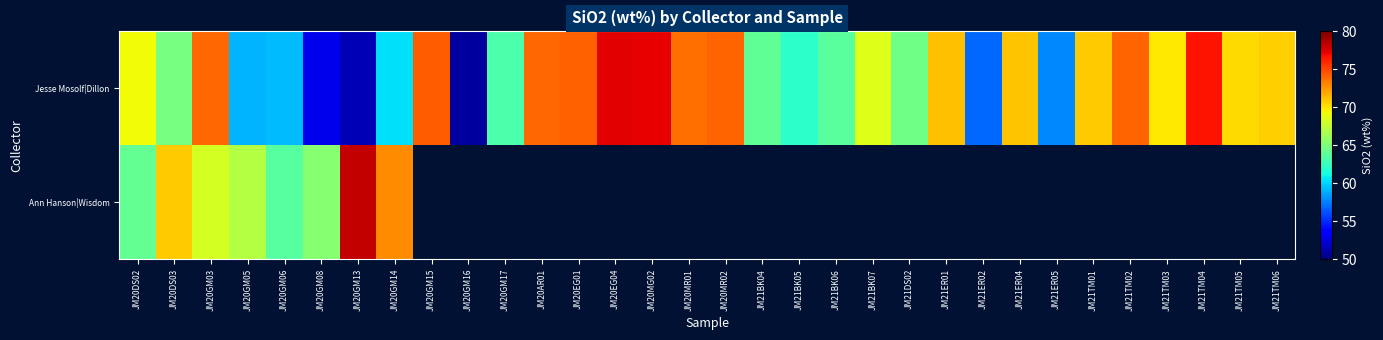

What is the minimum value shown in the chart?

50.9